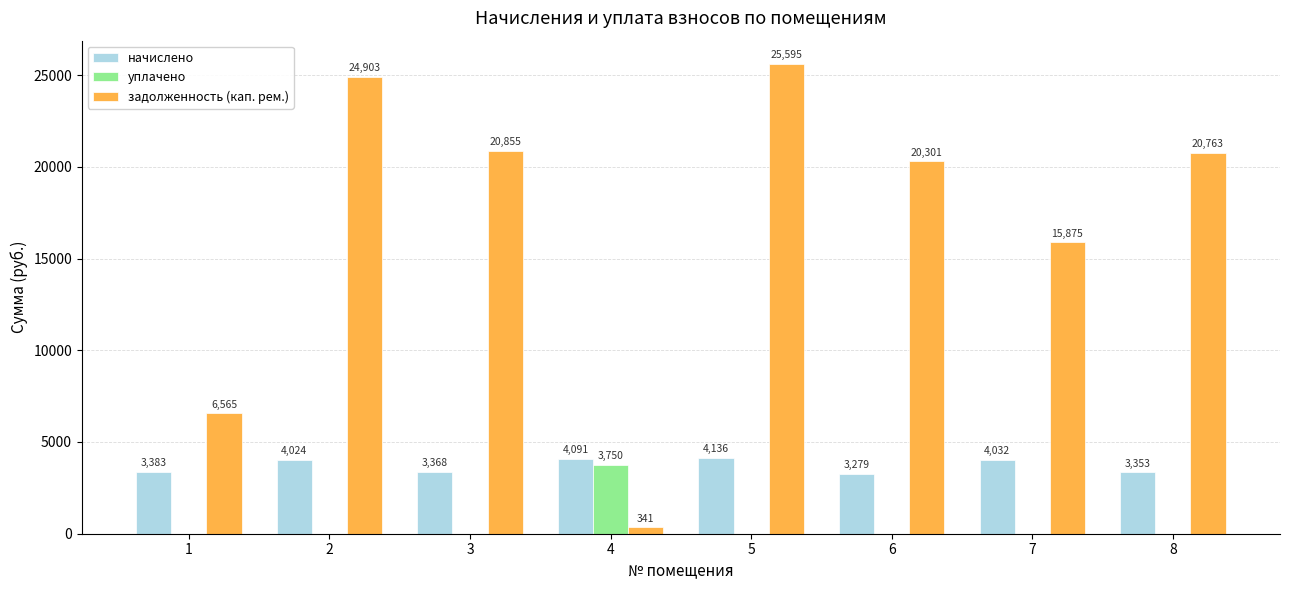

Which series has the largest total across all categories?

задолженность (кап. рем.)